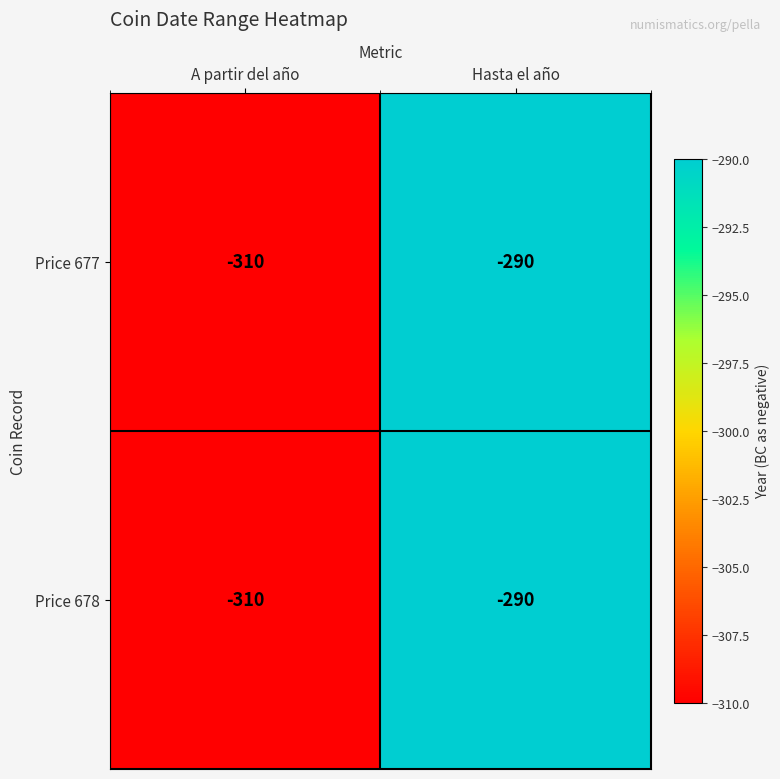

What is the sum of the Price 677 values at A partir del año and Hasta el año?

-600